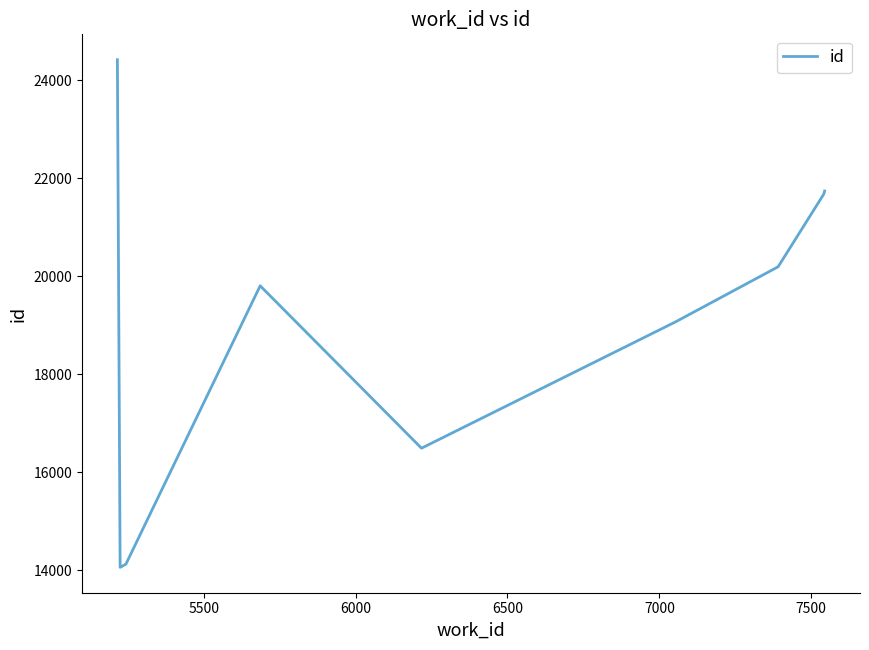

How many lines are shown in the chart?

1